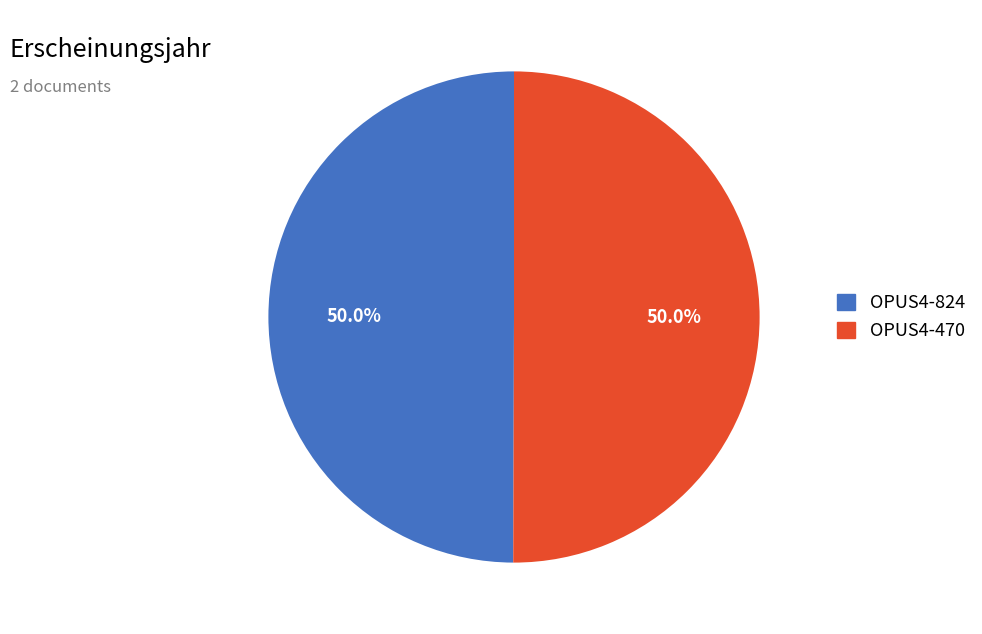

What portion of the pie excludes OPUS4-824?

50.0%